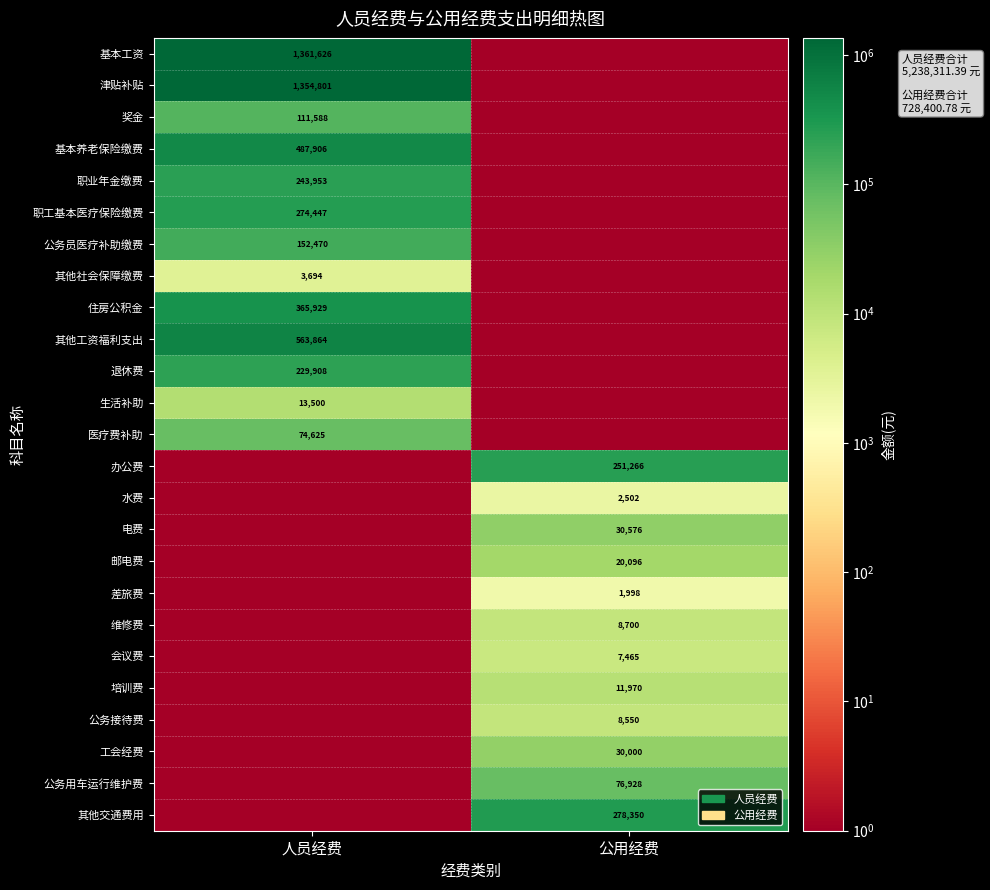

True or false: 基本养老保险缴费 has a value of 487906.0 at 人员经费.

True